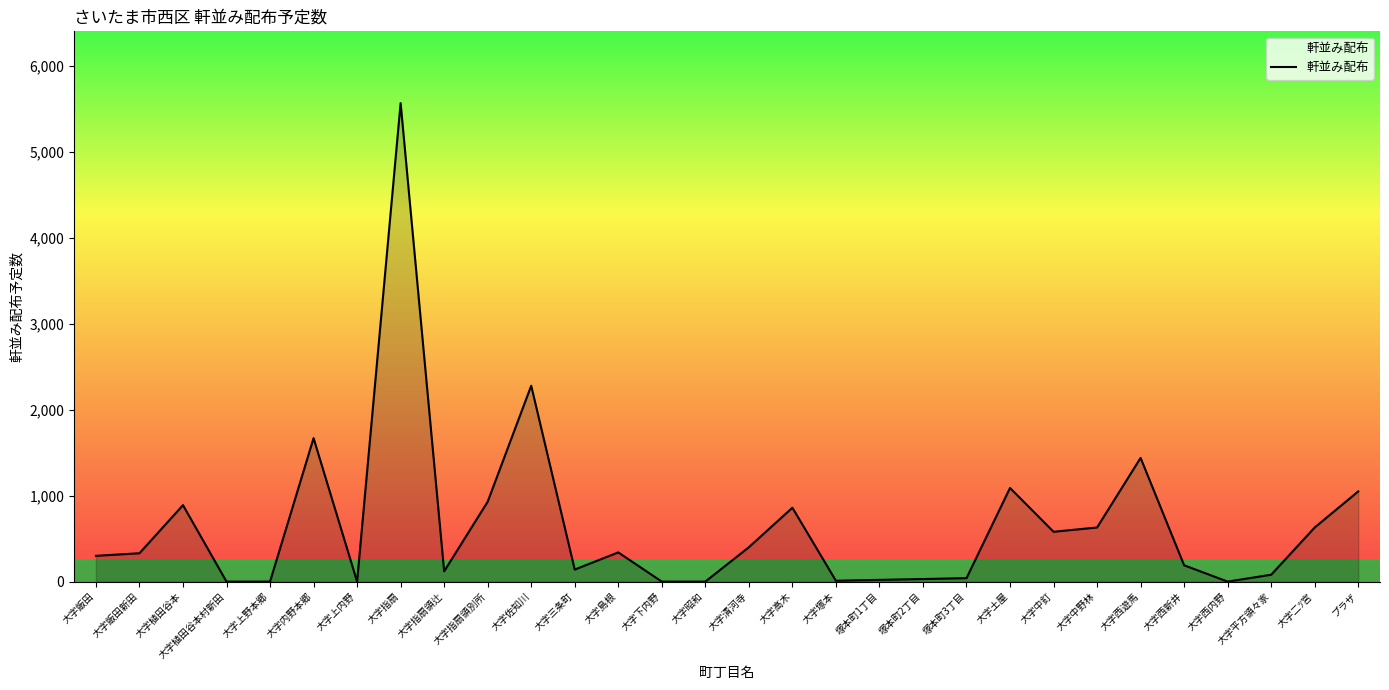

What is the maximum value shown in the chart?

5570